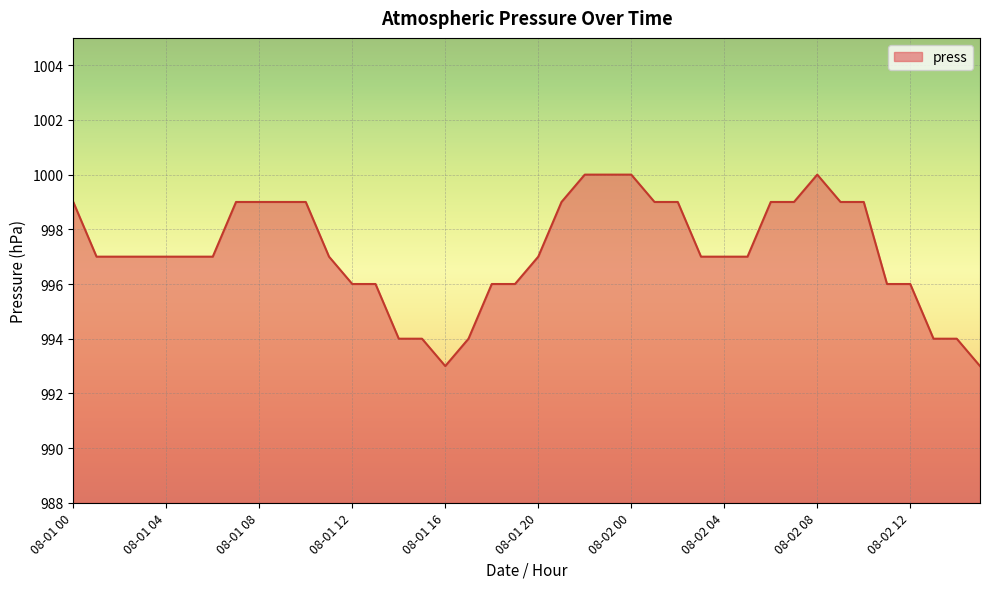

What is the difference between the maximum and minimum values?

7